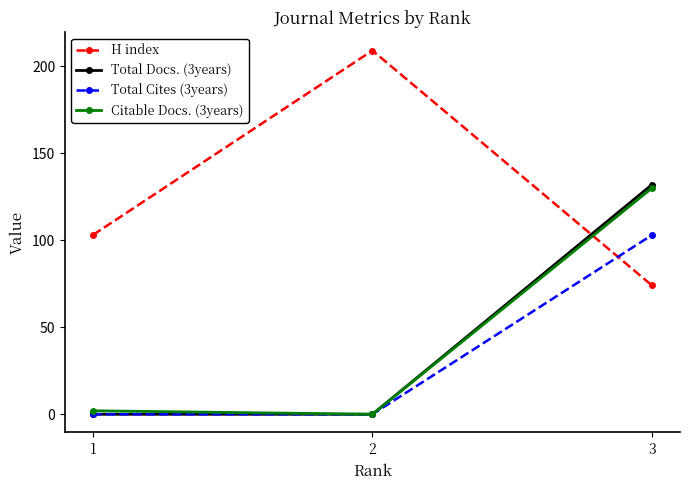

The value of Citable Docs. (3years) at 3 is 130. True or false?

True